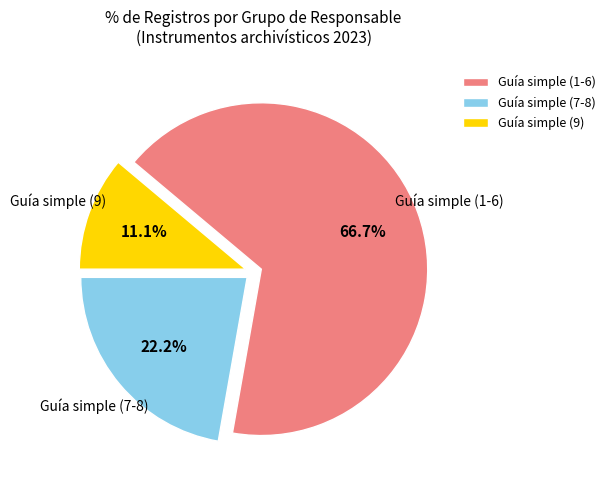

Combined, what portion of the pie is Guía simple (1-6) and Guía simple (7-8)?

88.9%